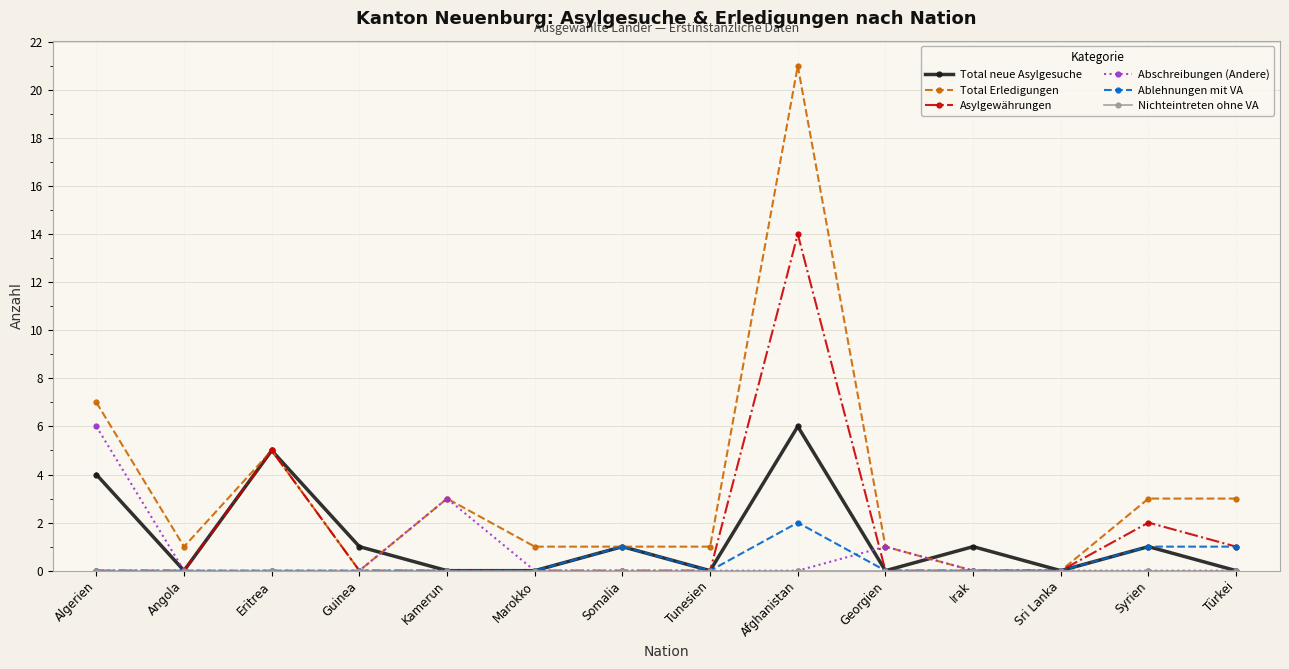

Which series has the widest spread of values?

Total Erledigungen